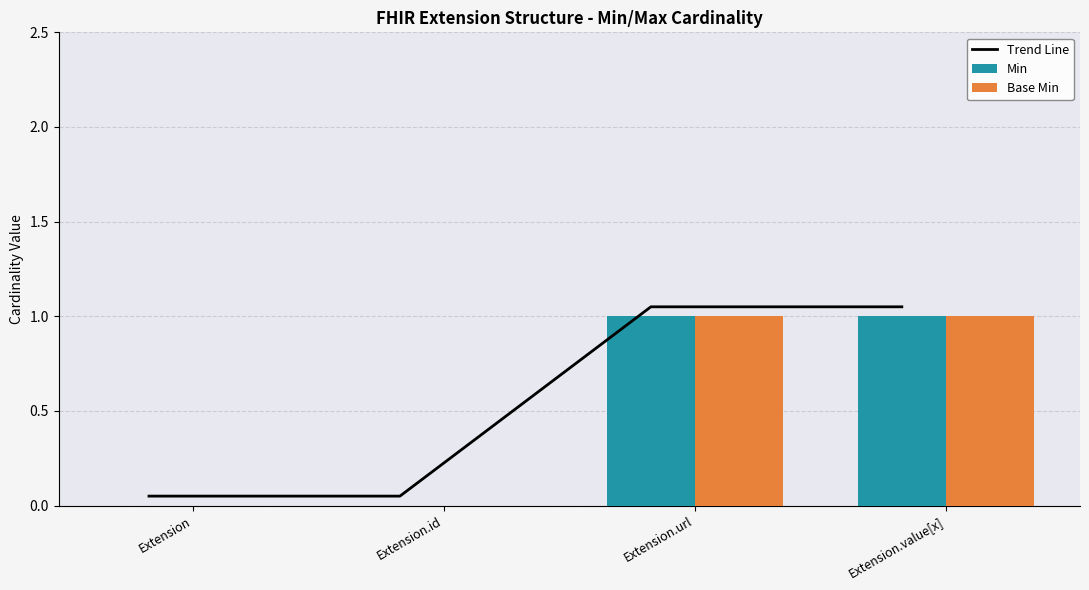

List the labels in order of Base Min value, smallest first.

Extension, Extension.id, Extension.url, Extension.value[x]